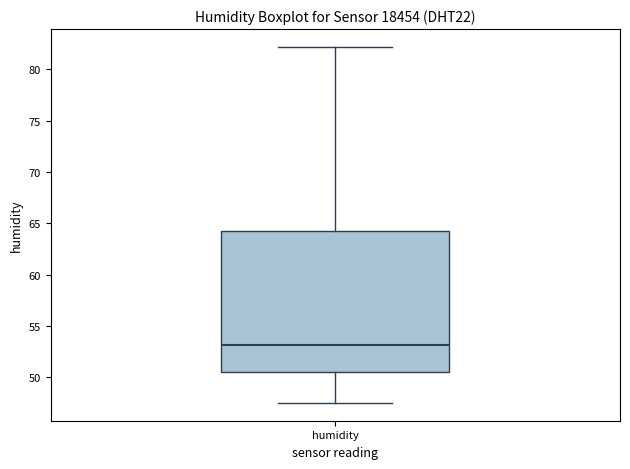

Transcribe this box plot: give where the median line is, the range the box spans, and where the two whiskers end, as read against the y-axis. The values are not printed on the chart, so give them approximately, as read against the axis.

median 53.0, box 50.5 to 64.5, whiskers 47.5 to 82.0